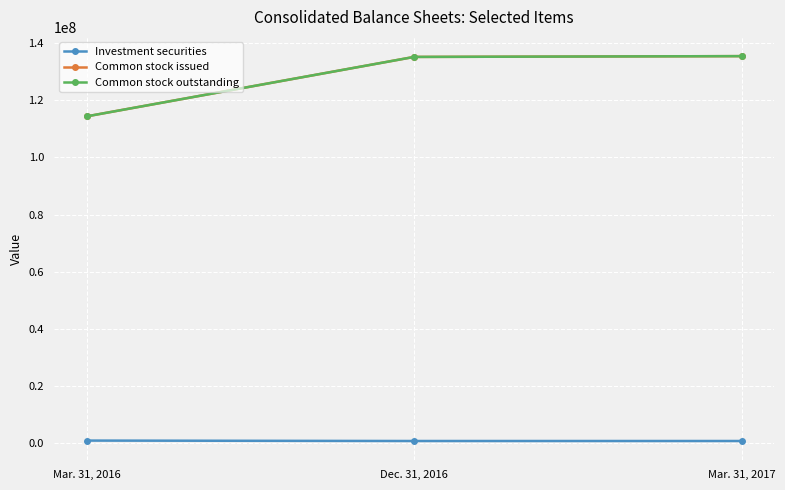

Is this an area chart (filled region under the line)?

No